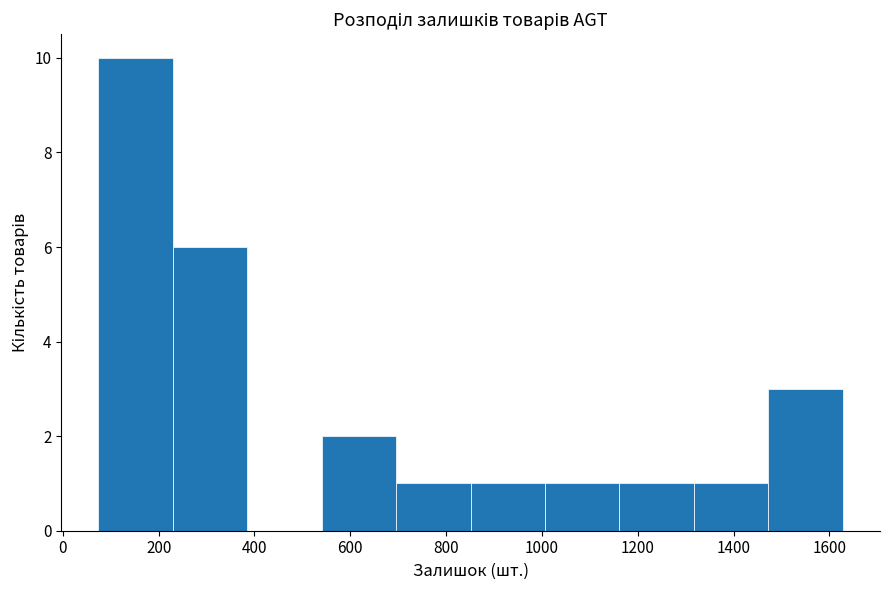

Which range on the x-axis has the tallest bar?

80 to 220